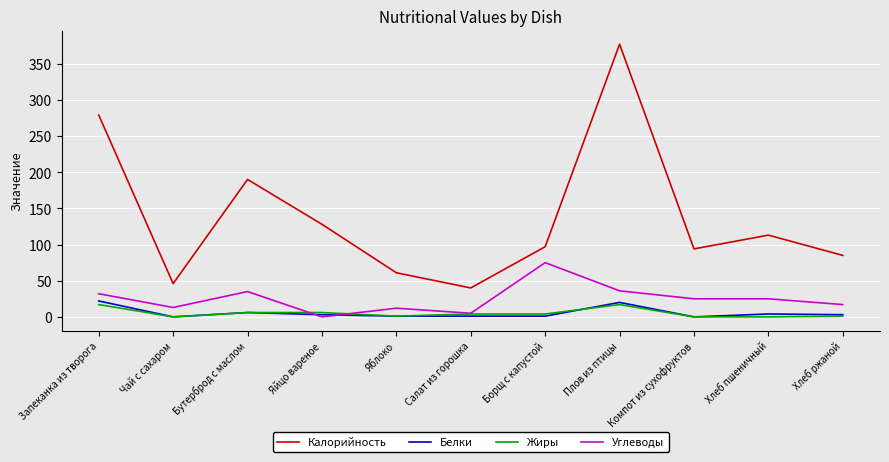

True or false: Калорийность and Жиры intersect in this chart.

False